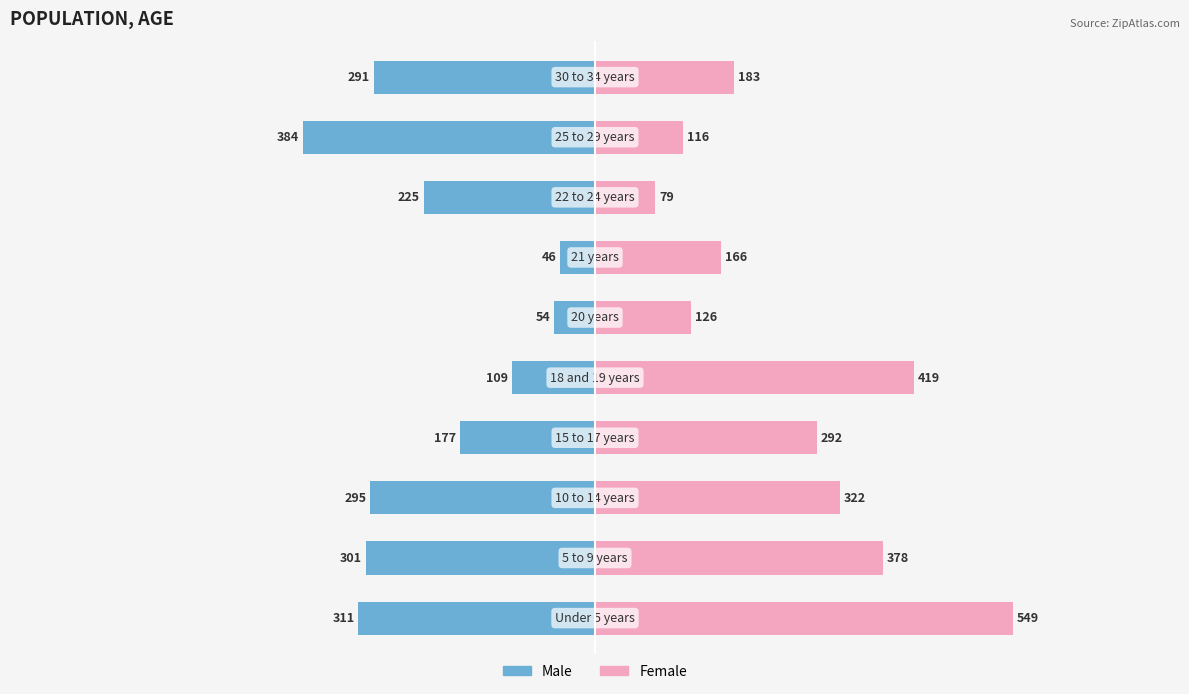

How many data points does each series have?

10